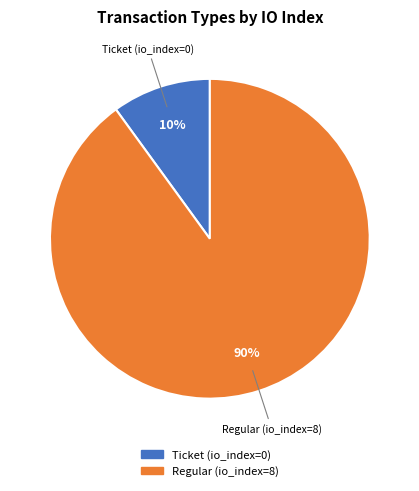

What is the majority slice?

Regular (io_index=8)